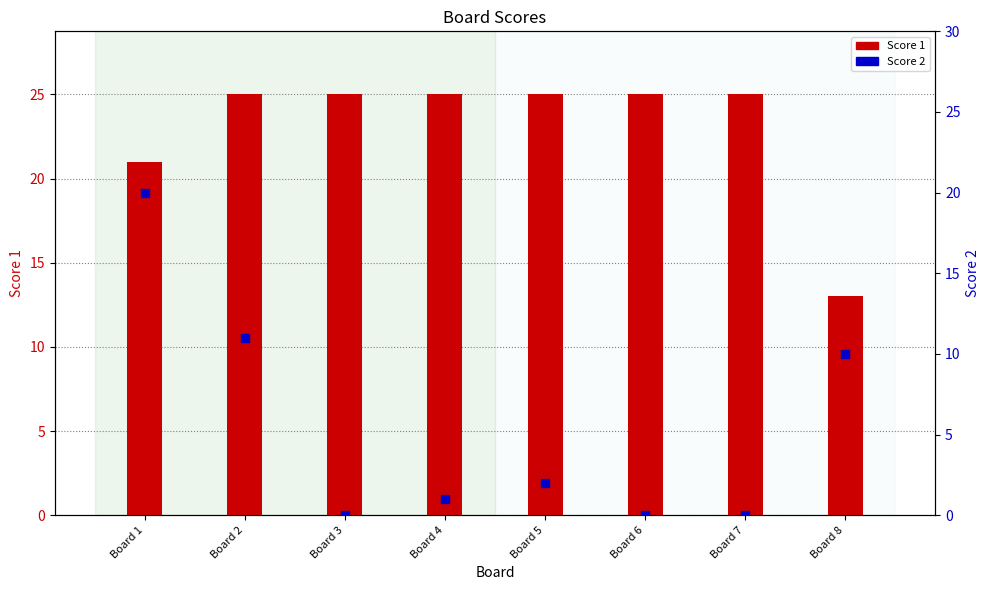

At which category is the sum across all series the highest?

Board 1